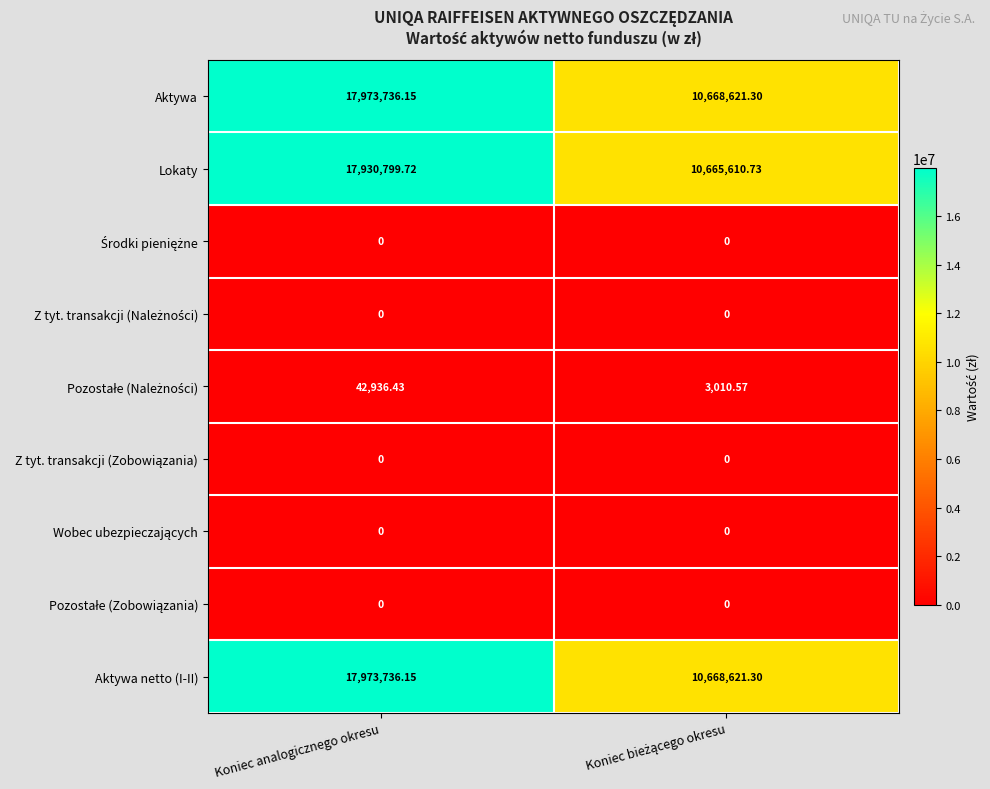

At which category is the sum across all series the highest?

Koniec analogicznego okresu